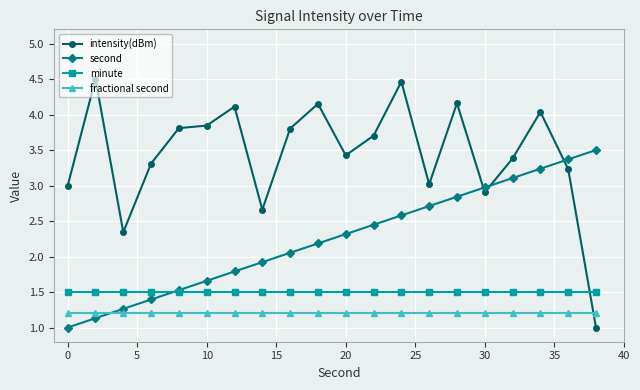

Which series has the largest range (max minus min)?

intensity(dBm)